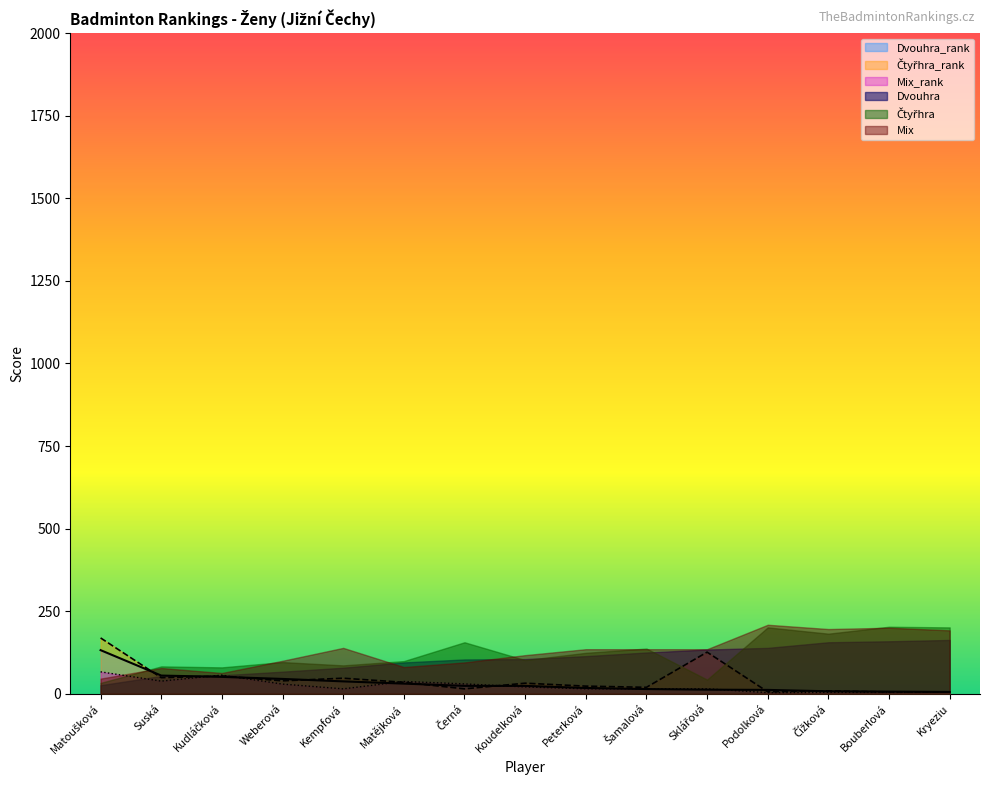

What value does the Čtyřhra_rank series have at Čížková?

8.8